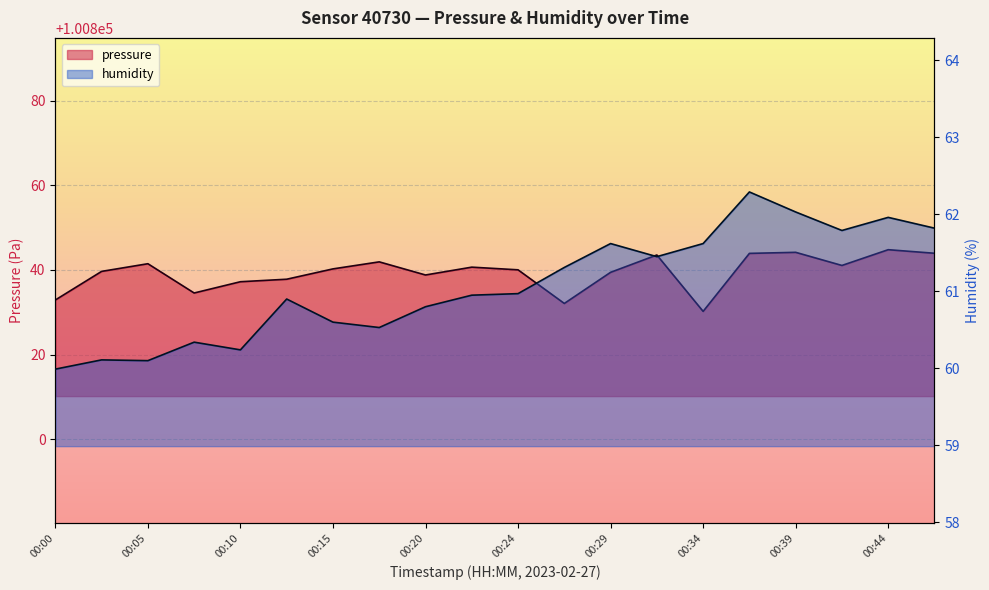

How many lines are shown in the chart?

2